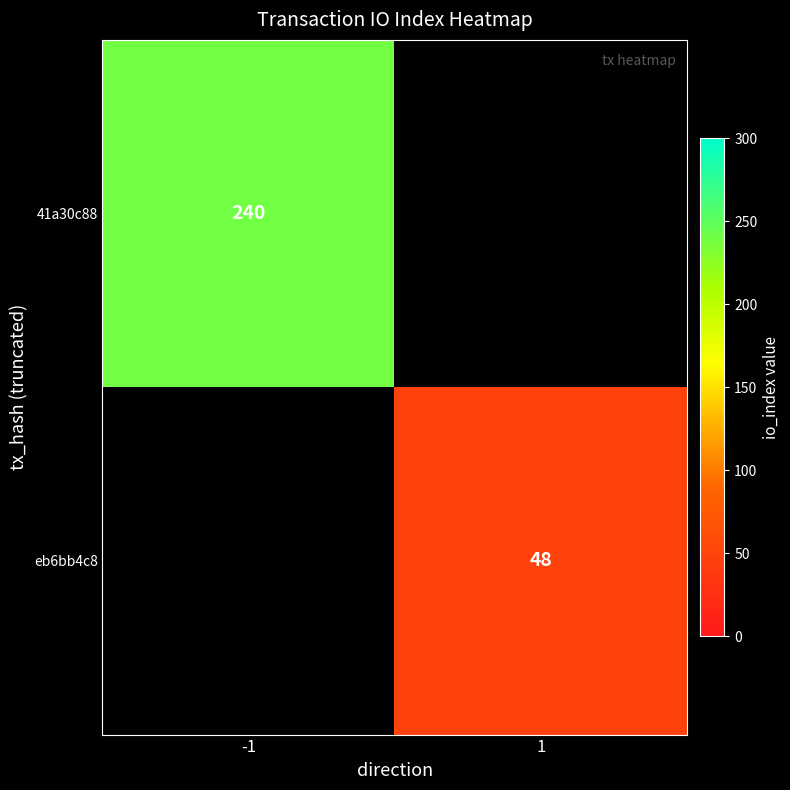

True or false: eb6bb4c8 has a value of 33 at 1.

False